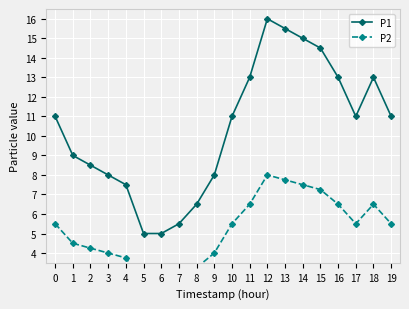

The P1 series shows 7.0 at 15. True or false?

False